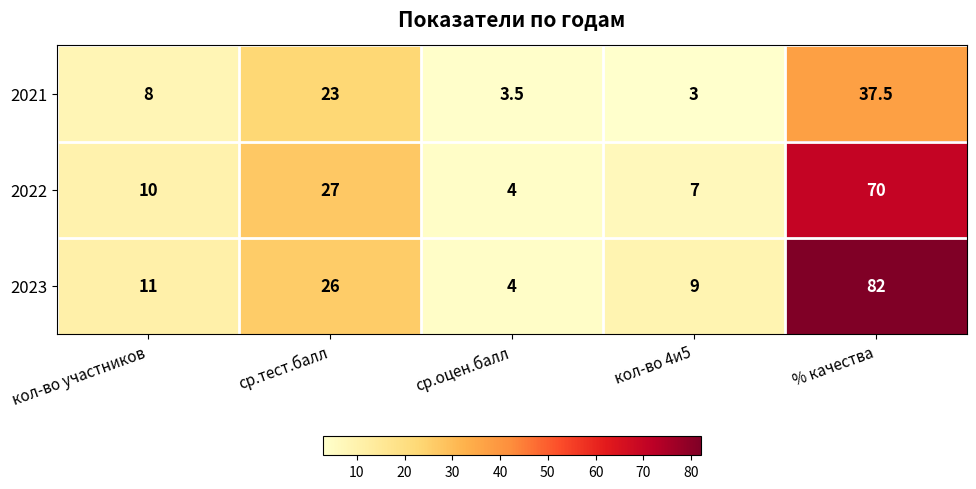

What is the lowest value of the 2022 series?

4.0